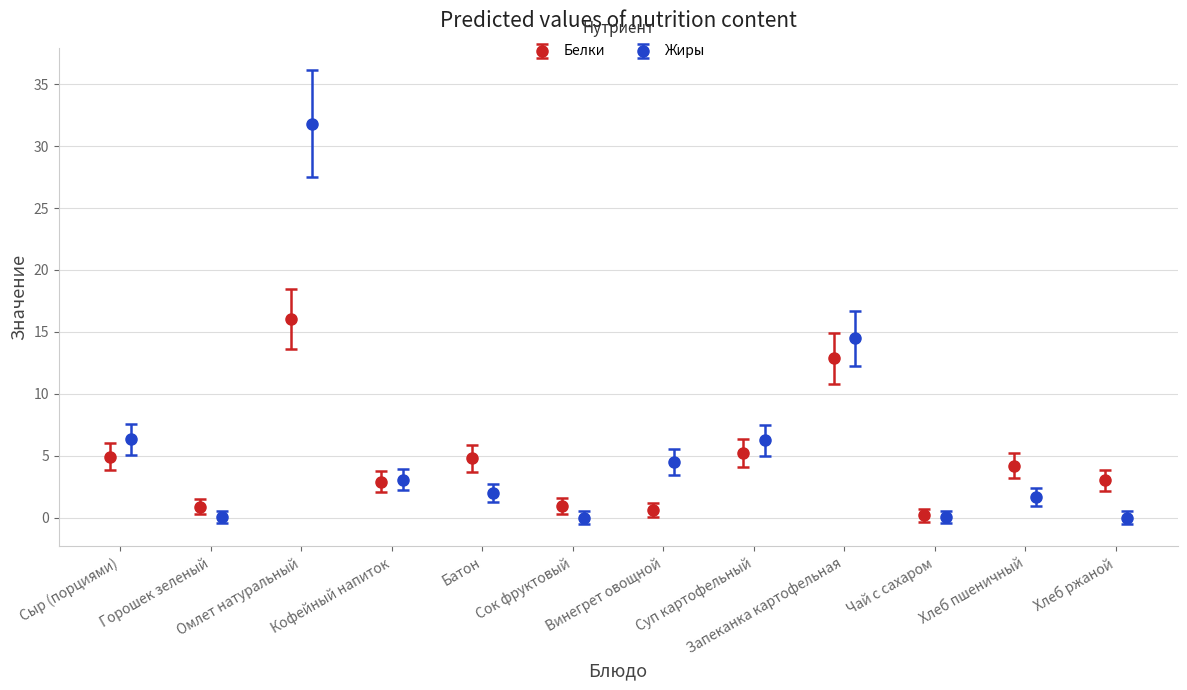

Reading left to right, what are all the values shown in this chart?

Белки: 4.9	0.9	16.1	2.9	4.8	0.9	0.6	5.2	12.8	0.2	4.2	3.0
Жиры: 6.3	0.1	31.8	3.1	2.0	0.0	4.5	6.3	14.5	0.0	1.7	0.0